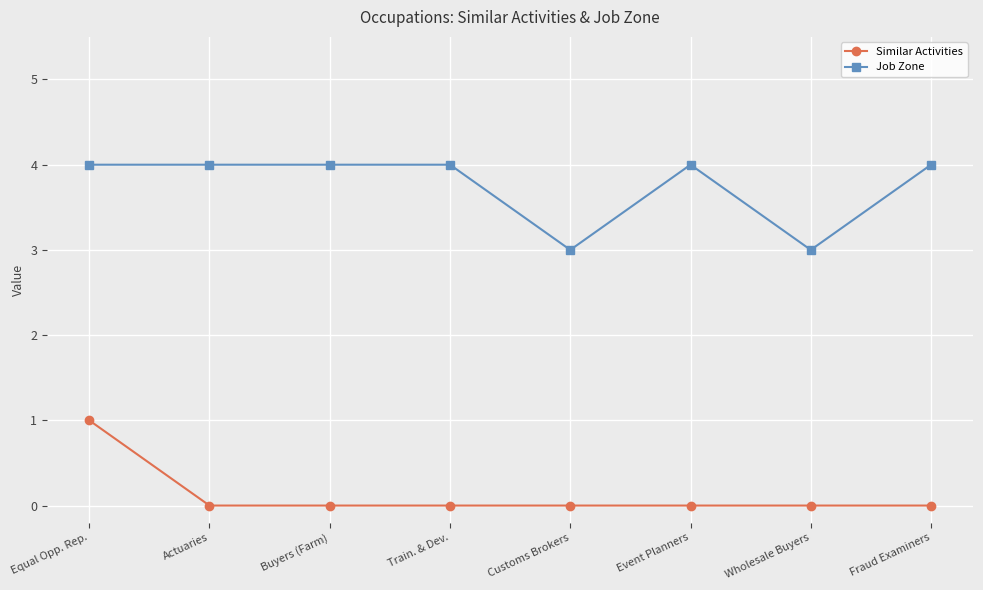

True or false: Job Zone and Similar Activities cross at least once.

False